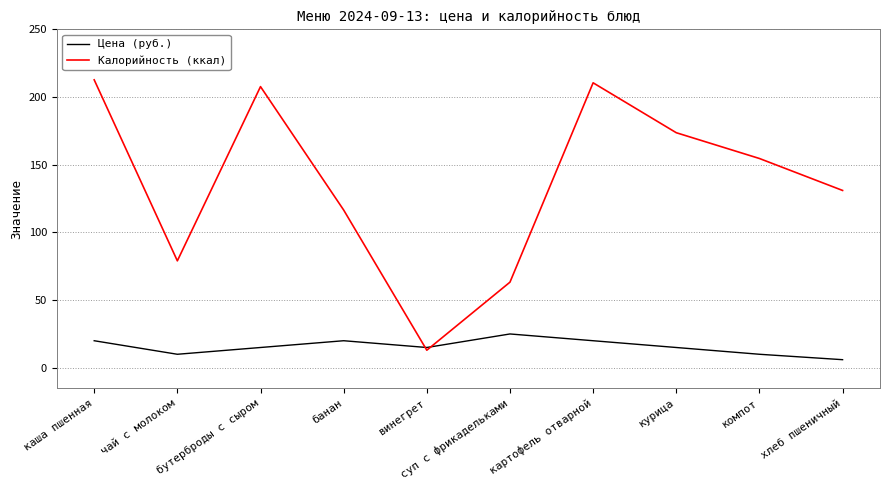

What is the sum of all Цена (руб.) values?

156.0